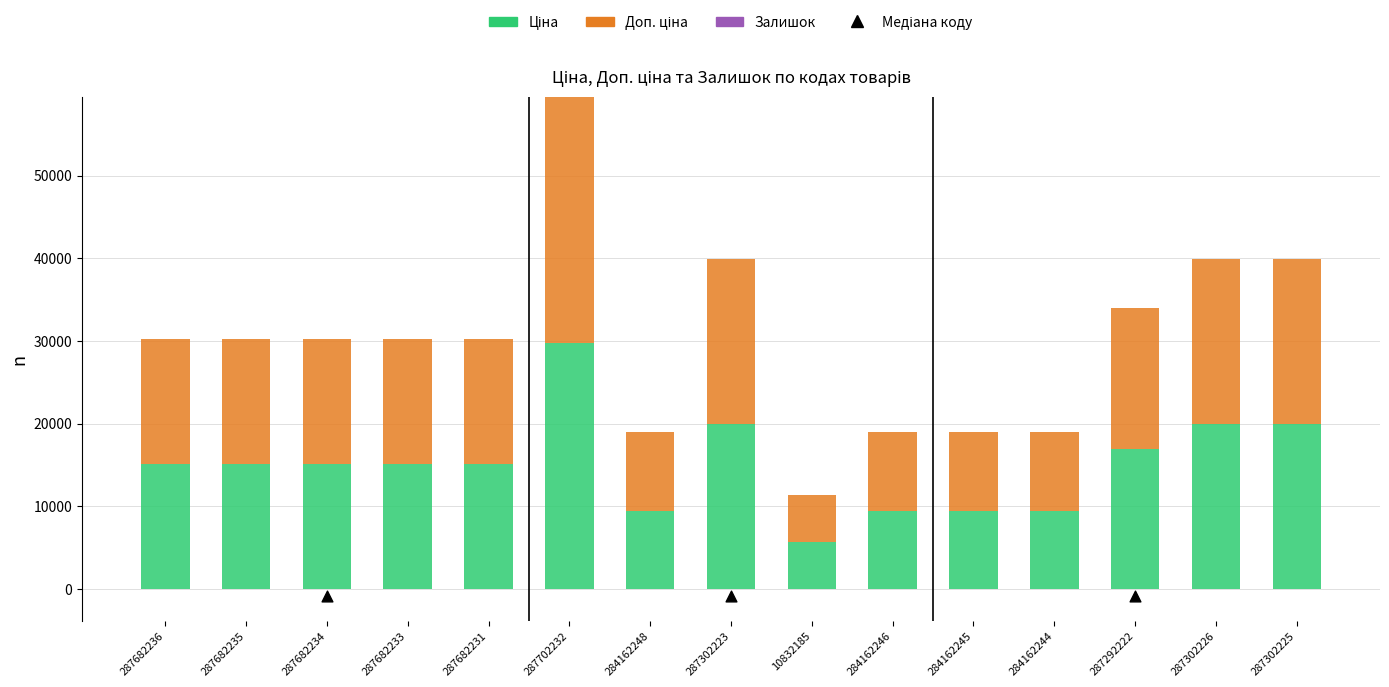

What are all the series names shown in the legend?

Ціна, Доп. ціна, Залишок